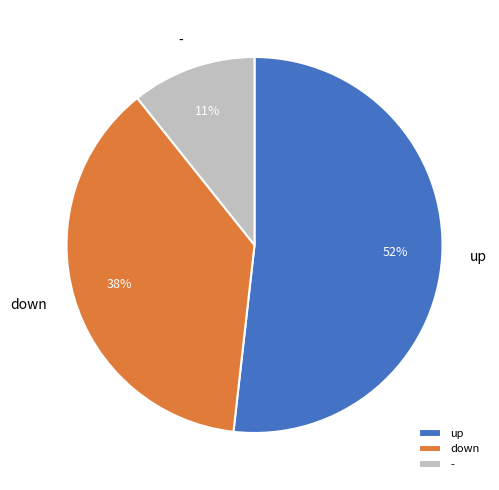

Is up the majority of the pie?

Yes